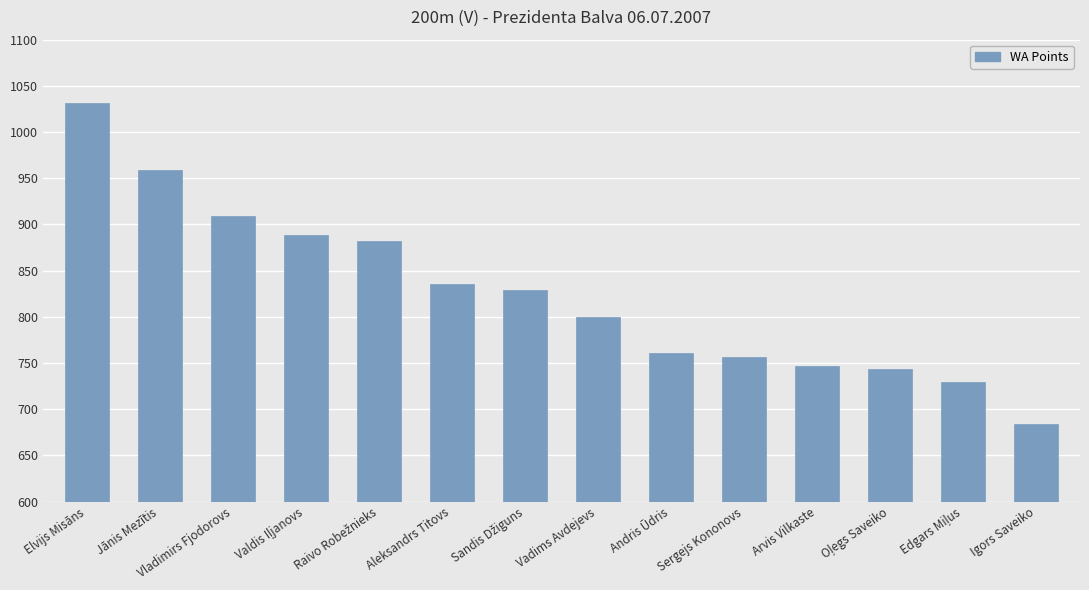

The value at Jānis Mezītis is 959. True or false?

True